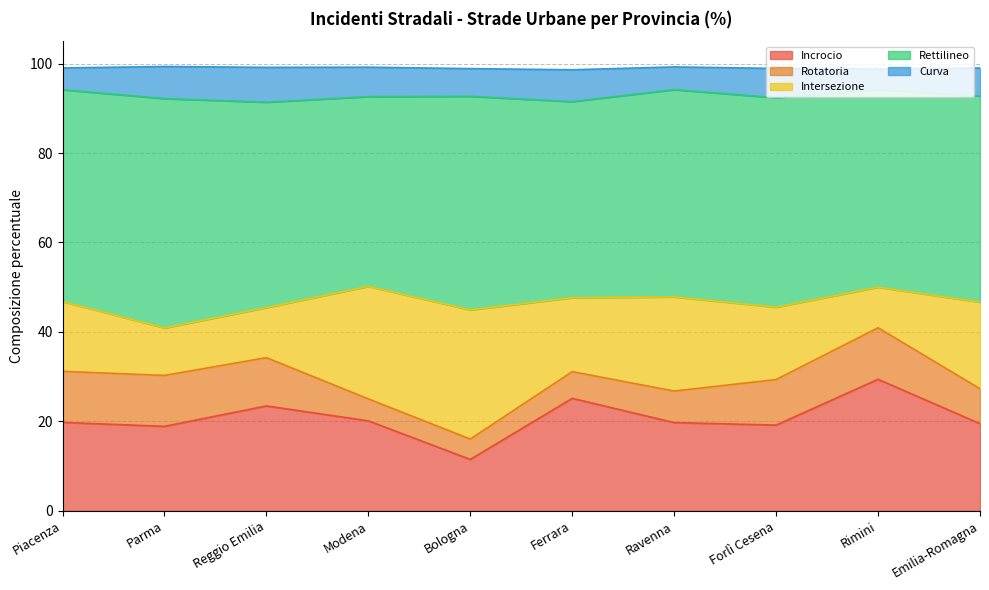

Does the chart display data point markers on the line(s)?

No